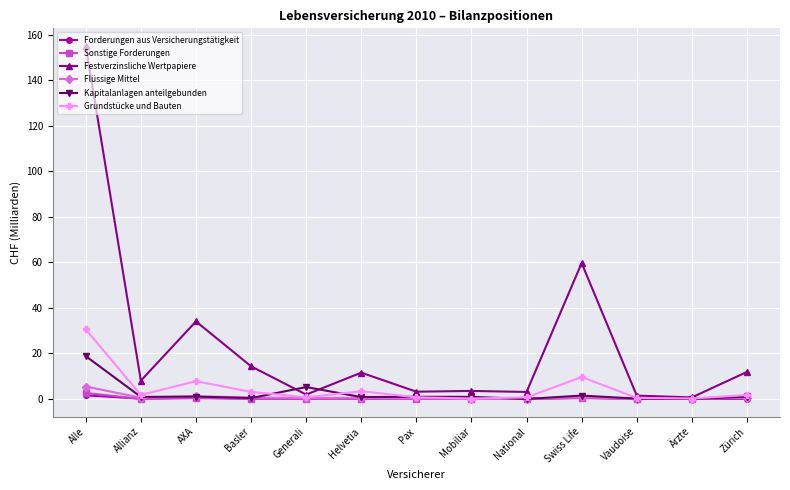

What is the maximum value shown in the chart?

155.0